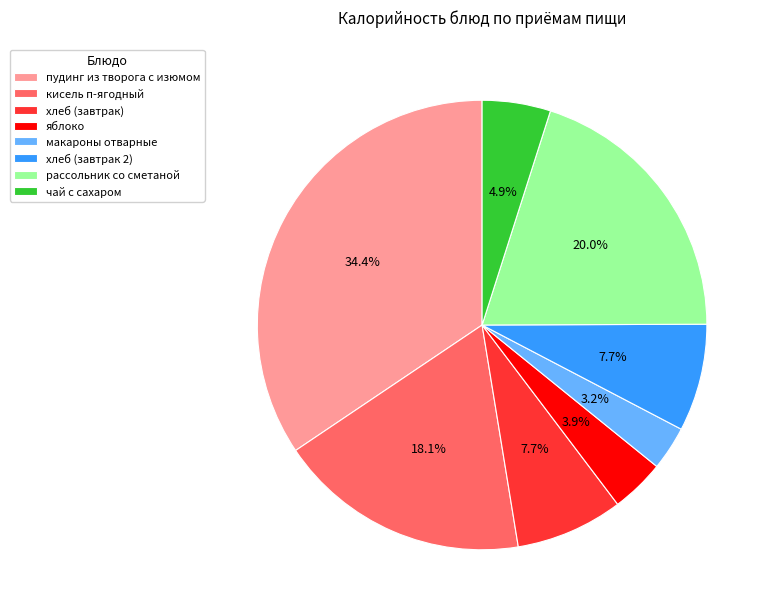

What percentage is the кисель п-ягодный slice, to the nearest percent?

18%